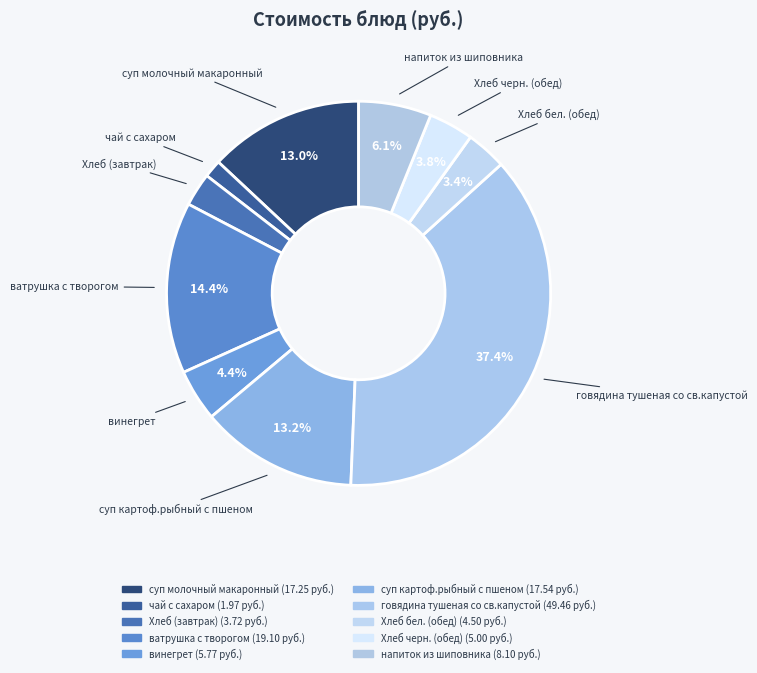

Which has a higher value, Хлеб (завтрак) or чай с сахаром?

Хлеб (завтрак)